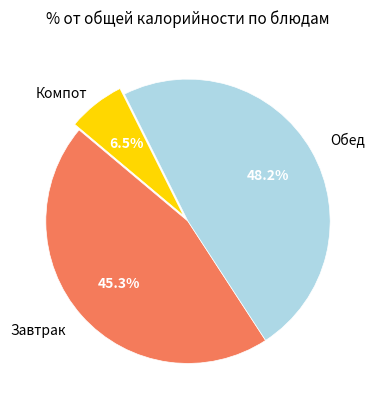

Does any single category account for the majority?

No